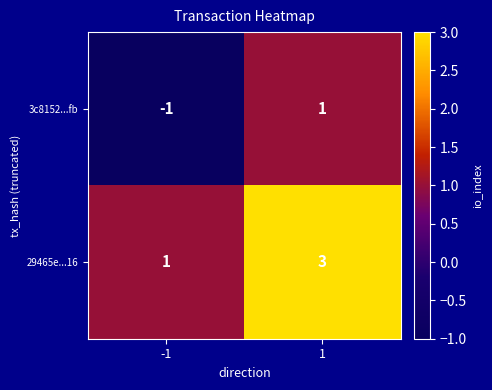

Which label corresponds to the largest value in the chart?

1